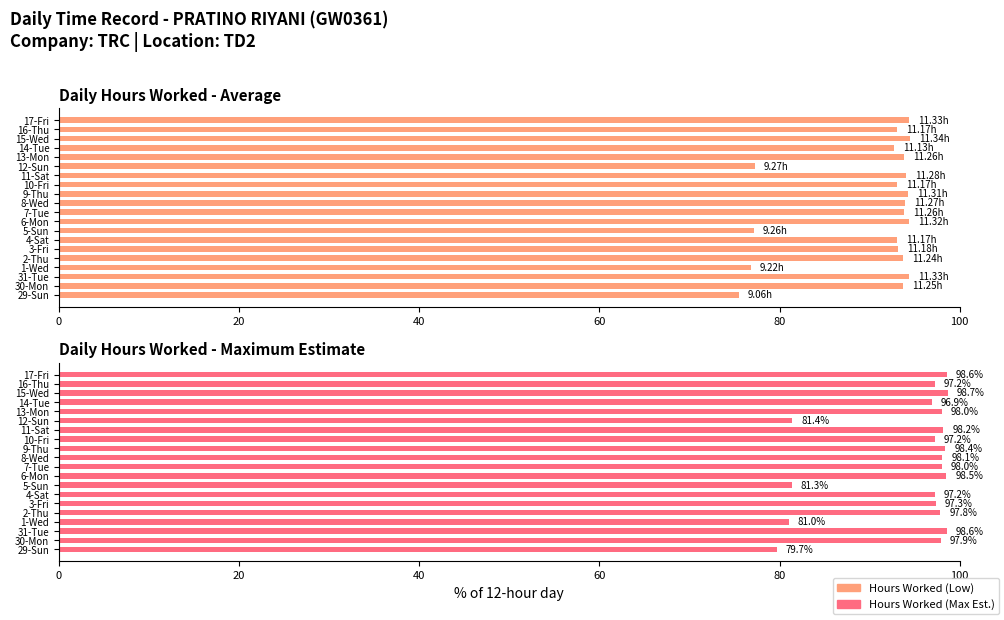

What is the minimum value shown in the chart?

75.5